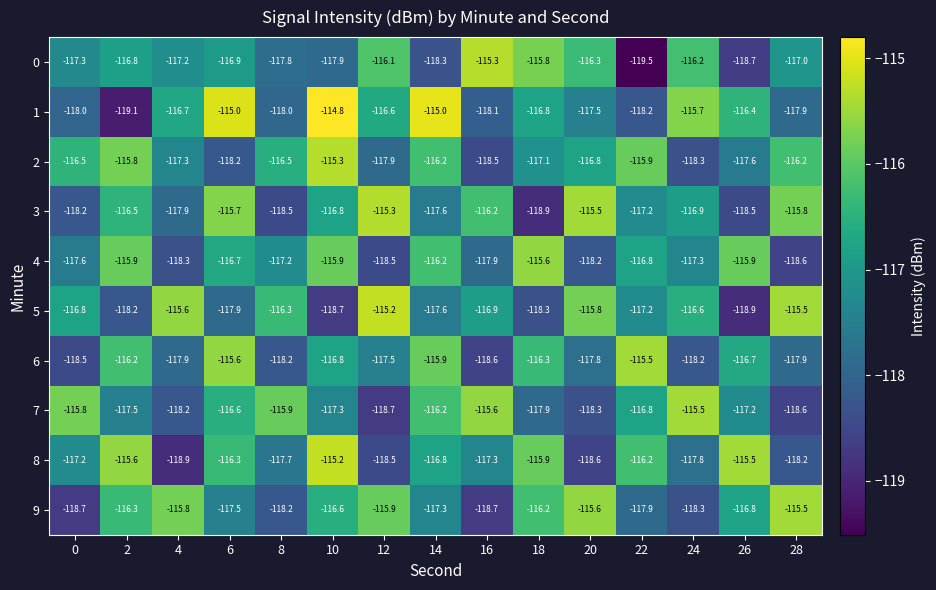

List the labels in order of 0 value, largest first.

16, 18, 12, 24, 20, 2, 6, 28, 4, 0, 8, 10, 14, 26, 22